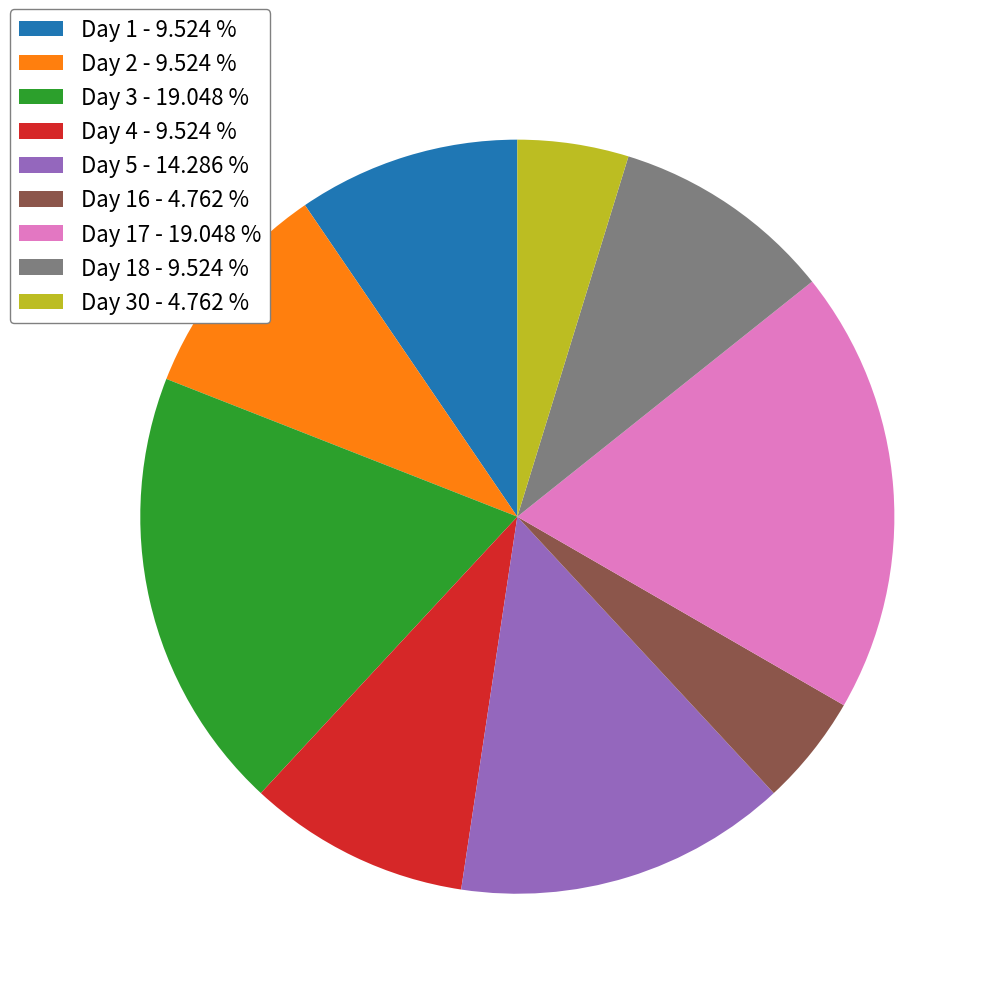

Is there a majority slice in this chart?

No